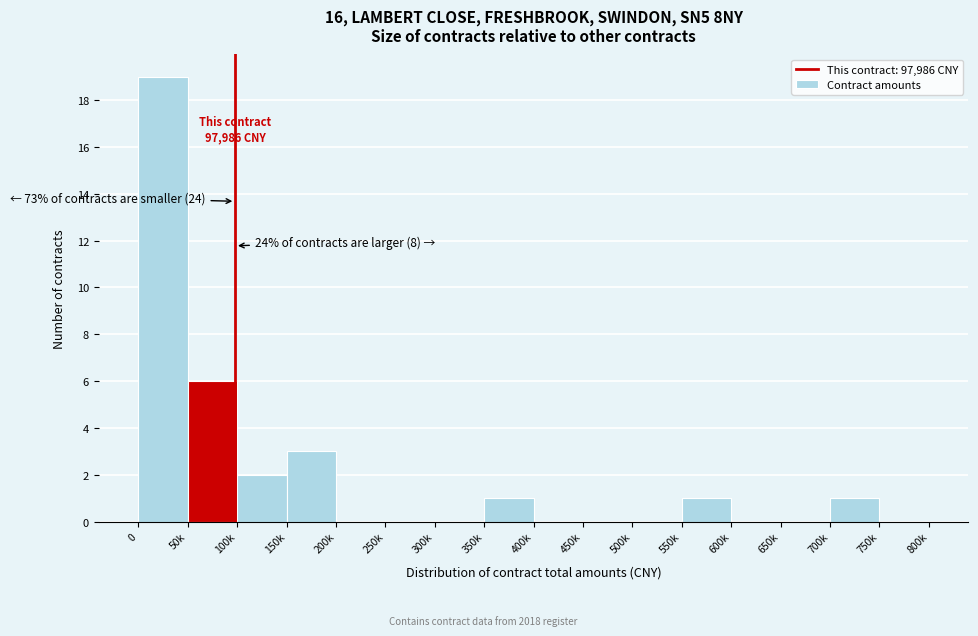

Reading left to right, transcribe all the data shown in this chart.

0=19	50k=6	100k=2	150k=3	200k=0	250k=0	300k=0	350k=1	400k=0	450k=0	500k=0	550k=1	600k=0	650k=0	700k=1	750k=0